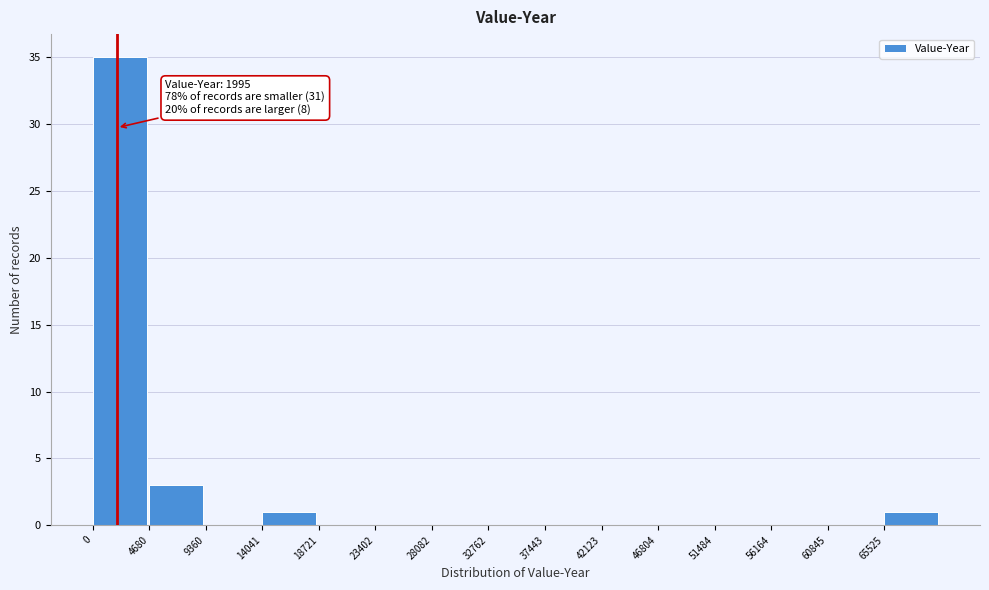

Which range on the x-axis has the tallest bar?

0 to 4500